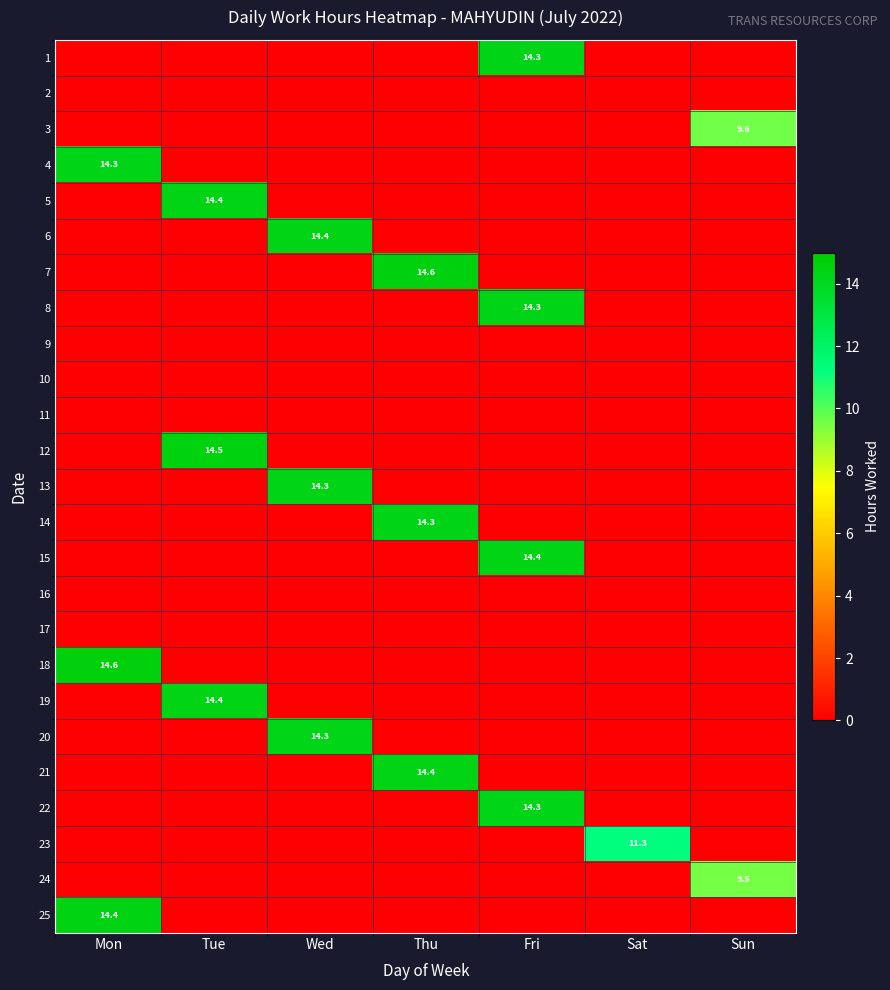

True or false: 18 has a value of 25.9 at Mon.

False